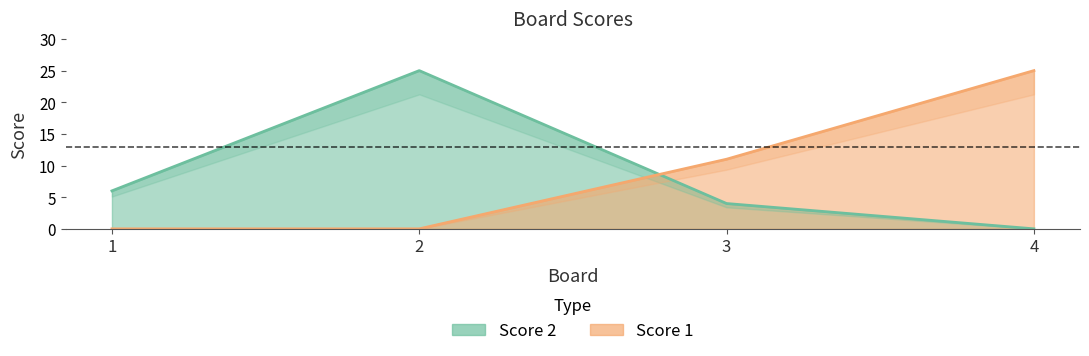

At which category is the sum across all series the highest?

2